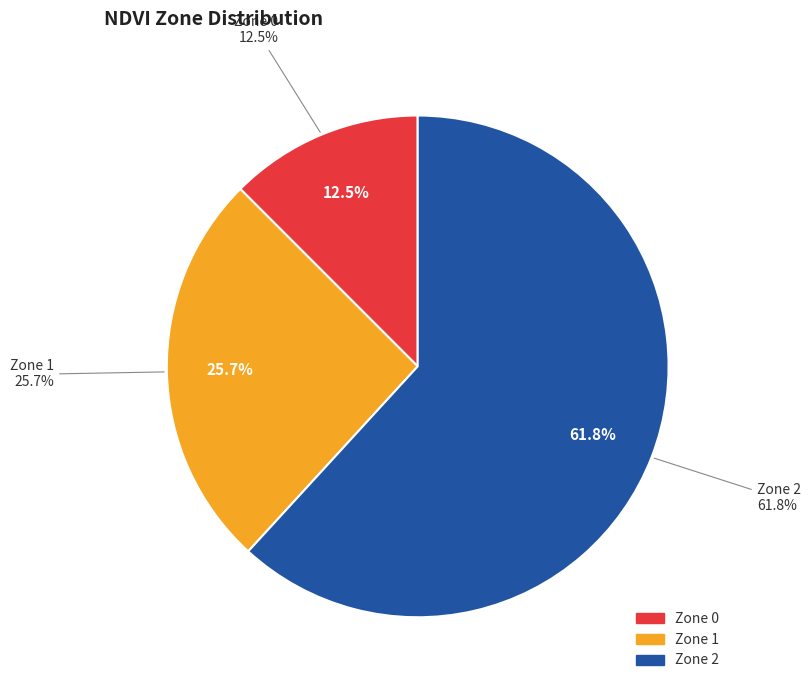

How many segments does this pie chart have?

3